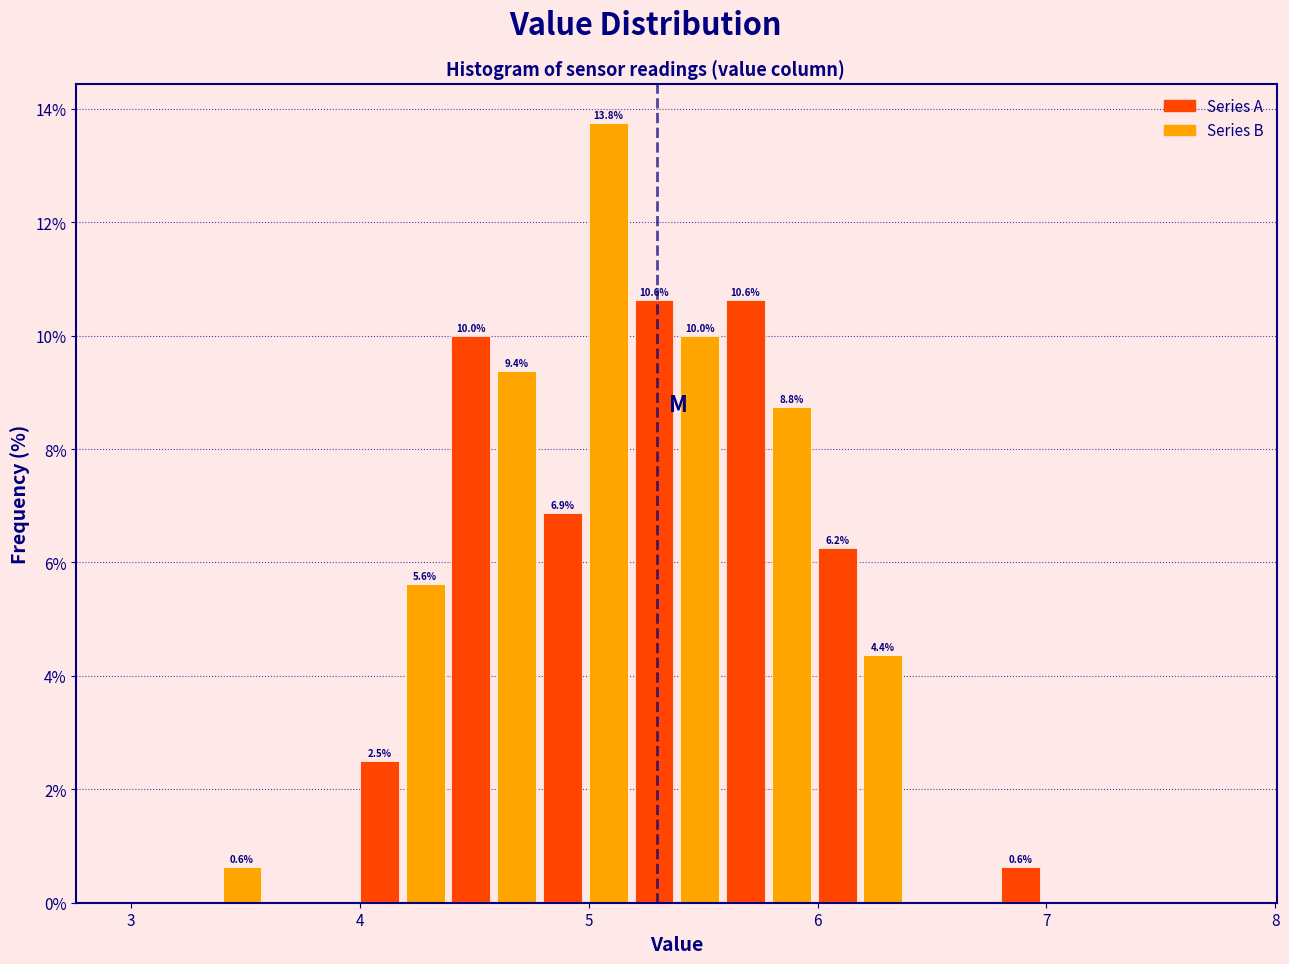

Read against the x-axis, roughly where is the centre of the tallest bar?

5.1